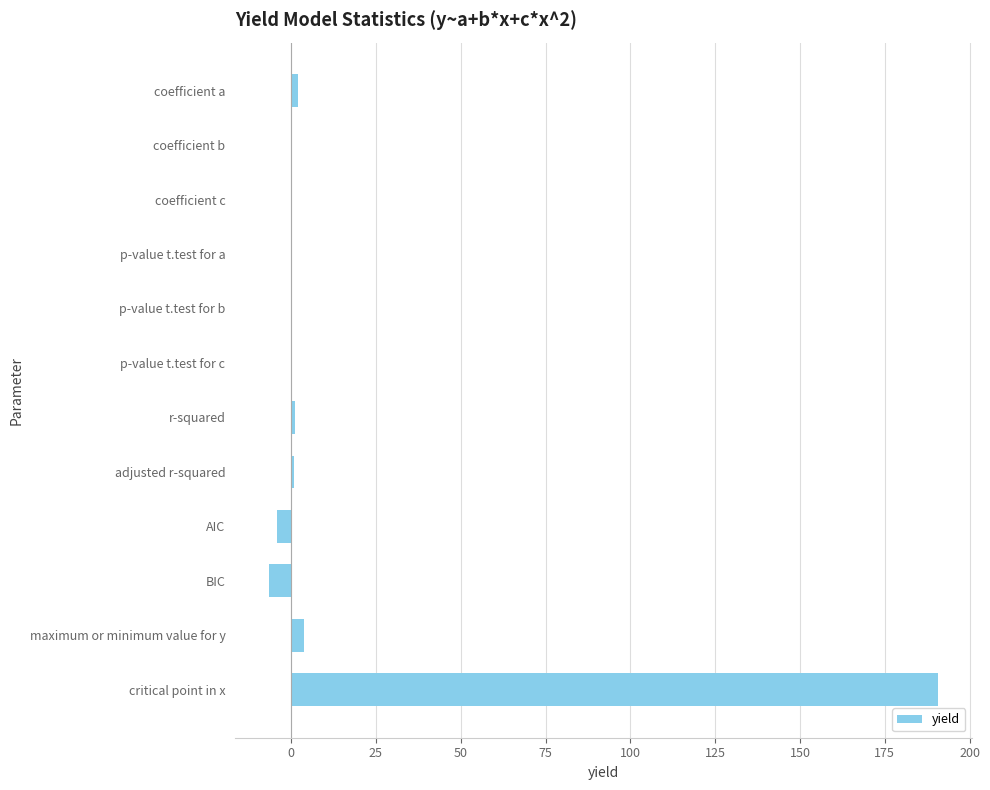

Which label corresponds to the largest value in the chart?

critical point in x